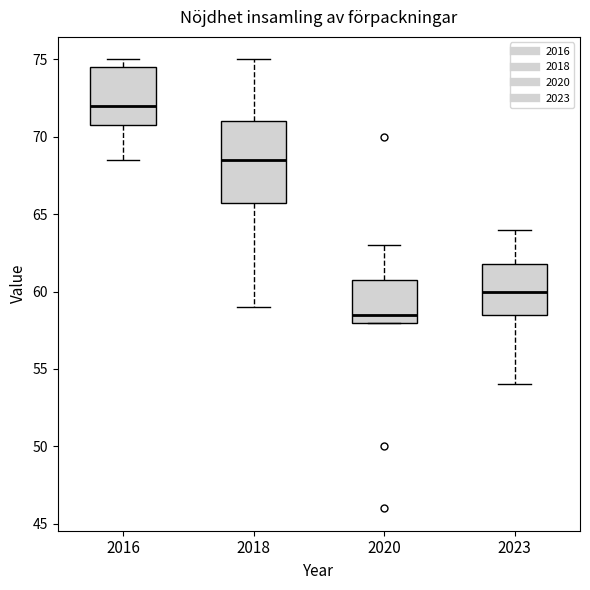

Reading left to right, transcribe this box plot: for each box, give where its median line is, the range the box spans, and where its two whiskers end, as read against the y-axis. The values are not printed on the chart, so give them approximately, as read against the axis.

2016: median 72.0, box 71.0 to 74.5, whiskers 68.5 to 75.0
2018: median 68.5, box 66.0 to 71.0, whiskers 59.0 to 75.0
2020: median 58.5, box 58.0 to 61.0, whiskers 58.0 to 63.0
2023: median 60.0, box 58.5 to 62.0, whiskers 54.0 to 64.0